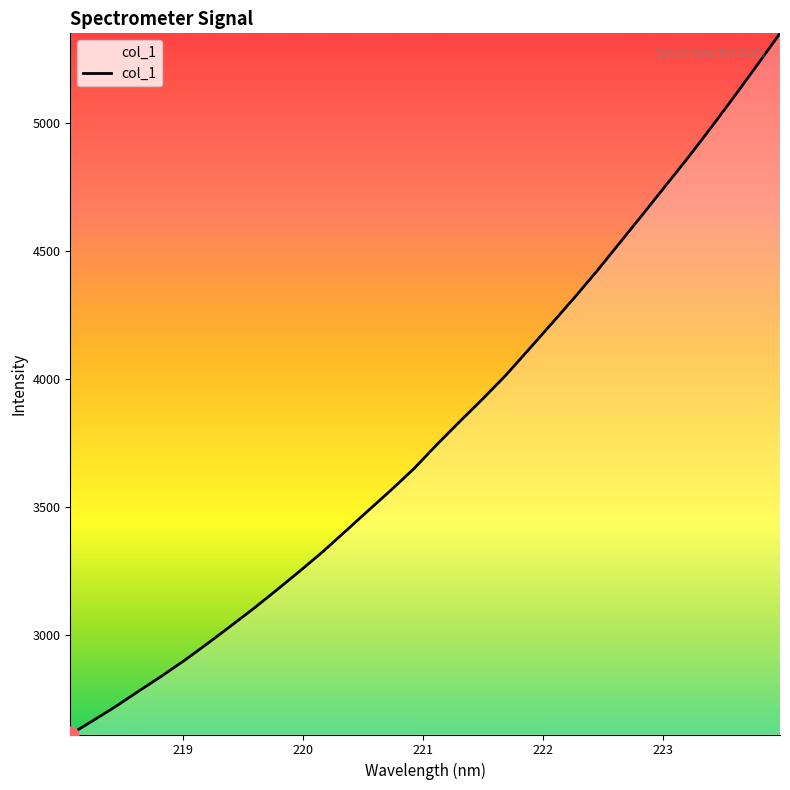

What is the maximum value shown in the chart?

5352.3